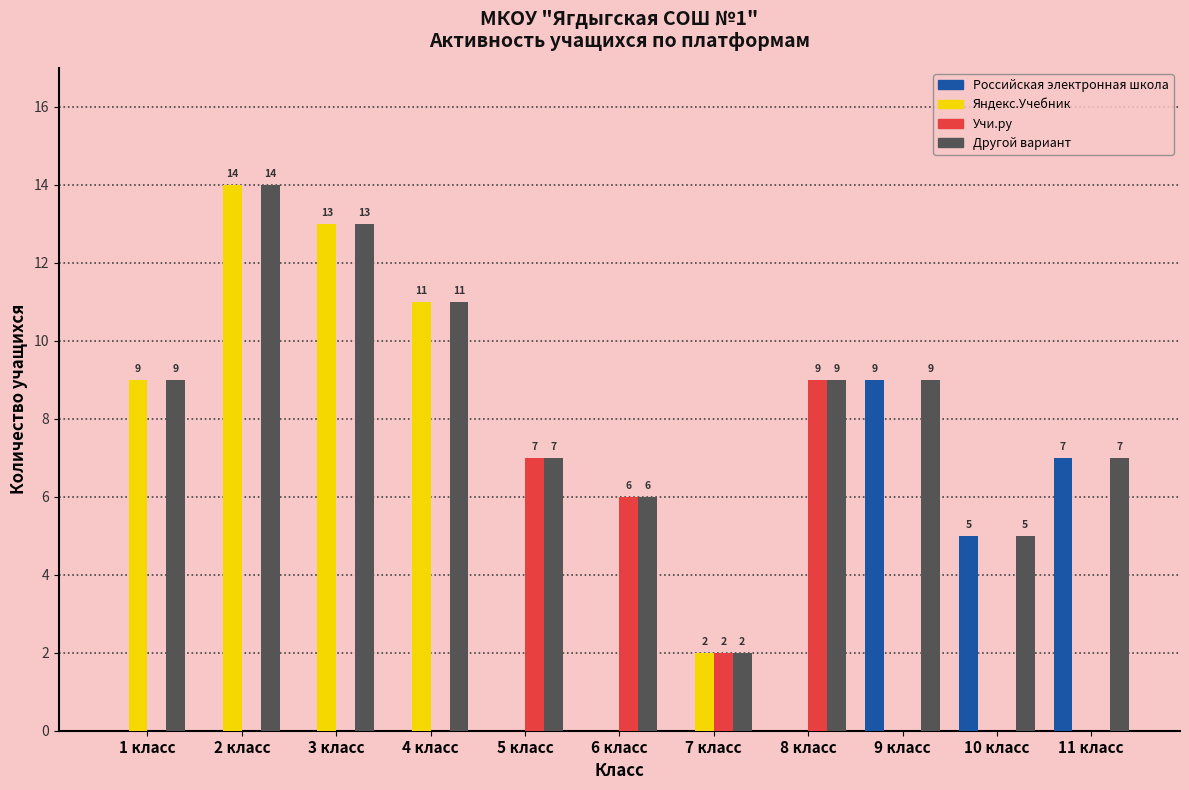

Reading left to right, what are all the values shown in this chart?

Российская электронная школа: 0	0	0	0	0	0	0	0	9	5	7
Яндекс.Учебник: 9	14	13	11	0	0	2	0	0	0	0
Учи.ру: 0	0	0	0	7	6	2	9	0	0	0
Другой вариант: 9	14	13	11	7	6	2	9	9	5	7